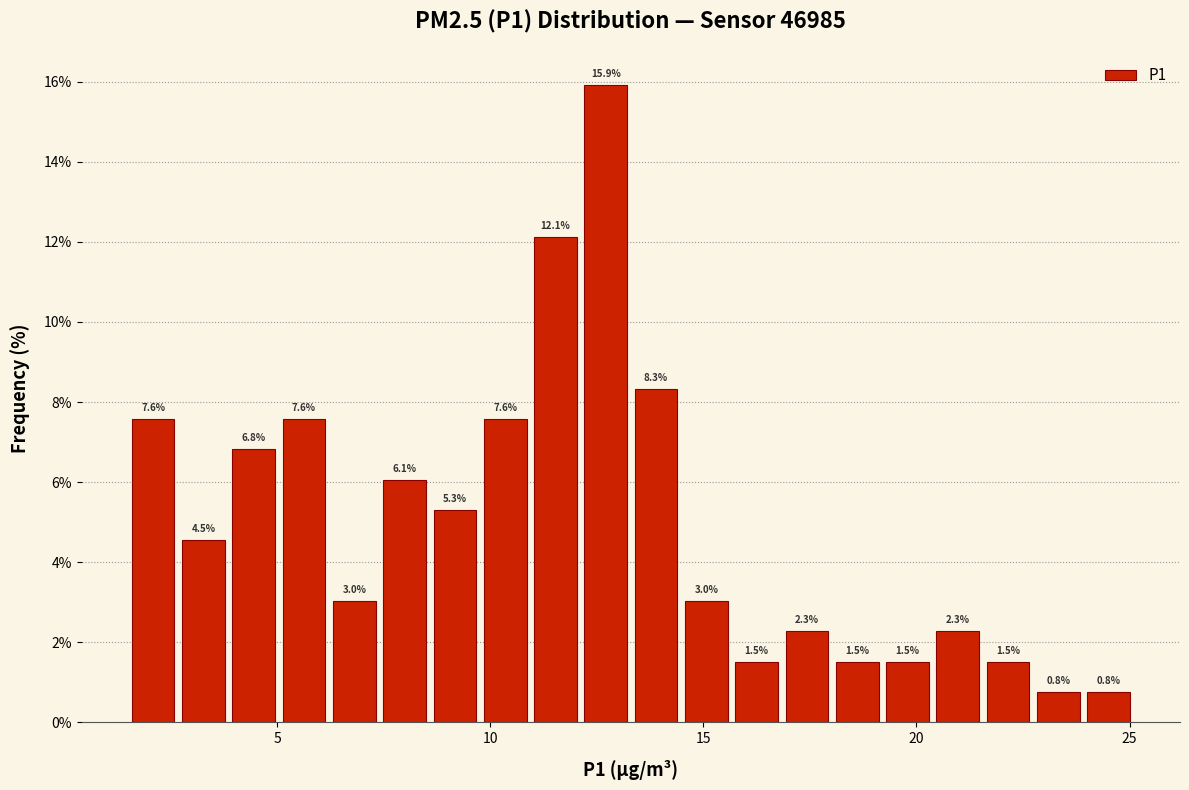

Around what value on the x-axis is the tallest bar? Give the approximate position of its centre, as read against the axis.

12.5